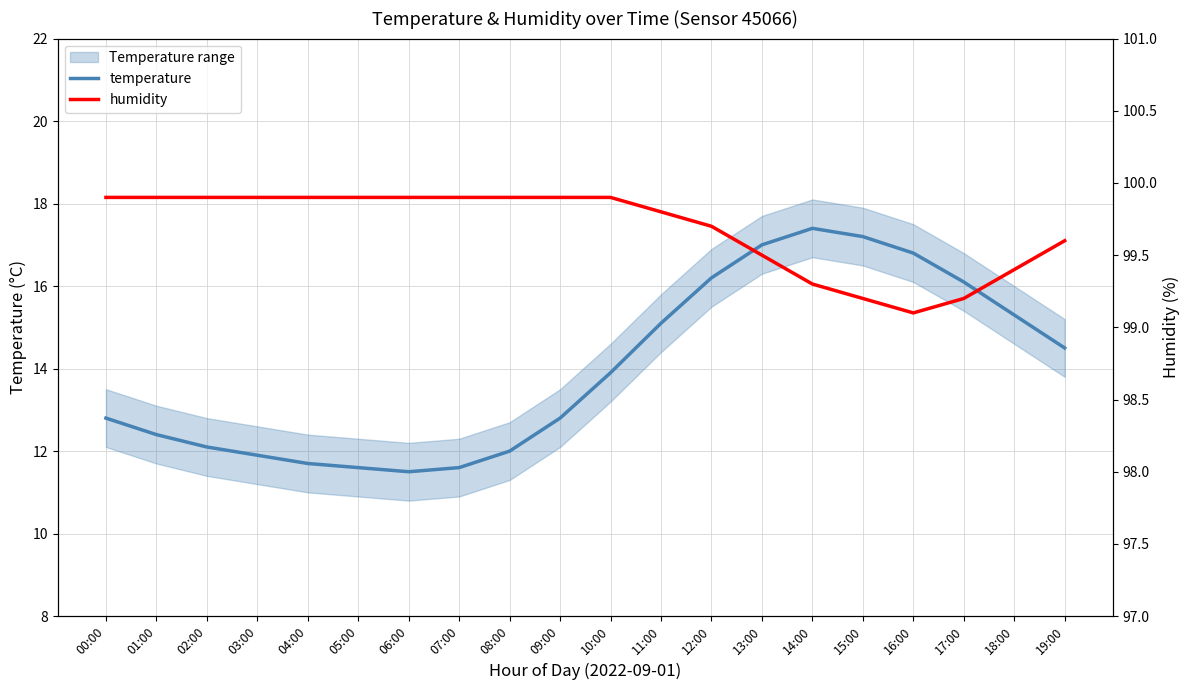

Reading right to left, extract all data points from this chart.

temperature: 14.5	15.3	16.1	16.8	17.2	17.4	17.0	16.2	15.1	13.9	12.8	12.0	11.6	11.5	11.6	11.7	11.9	12.1	12.4	12.8
humidity: 99.6	99.4	99.2	99.1	99.2	99.3	99.5	99.7	99.8	99.9	99.9	99.9	99.9	99.9	99.9	99.9	99.9	99.9	99.9	99.9